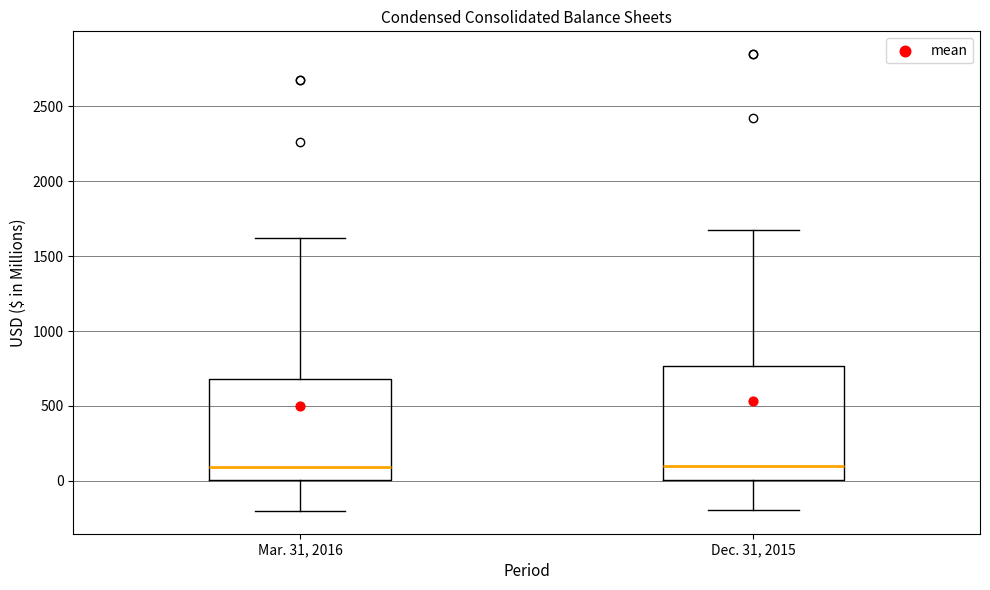

Reading left to right, read every box against the y-axis: the position of its median line, the range the box covers, and the ends of its whiskers. The values are not printed on the chart, so give them approximately, as read against the axis.

Mar. 31, 2016: median 100, box 0 to 700, whiskers -200 to 1600
Dec. 31, 2015: median 100, box 0 to 750, whiskers -200 to 1700